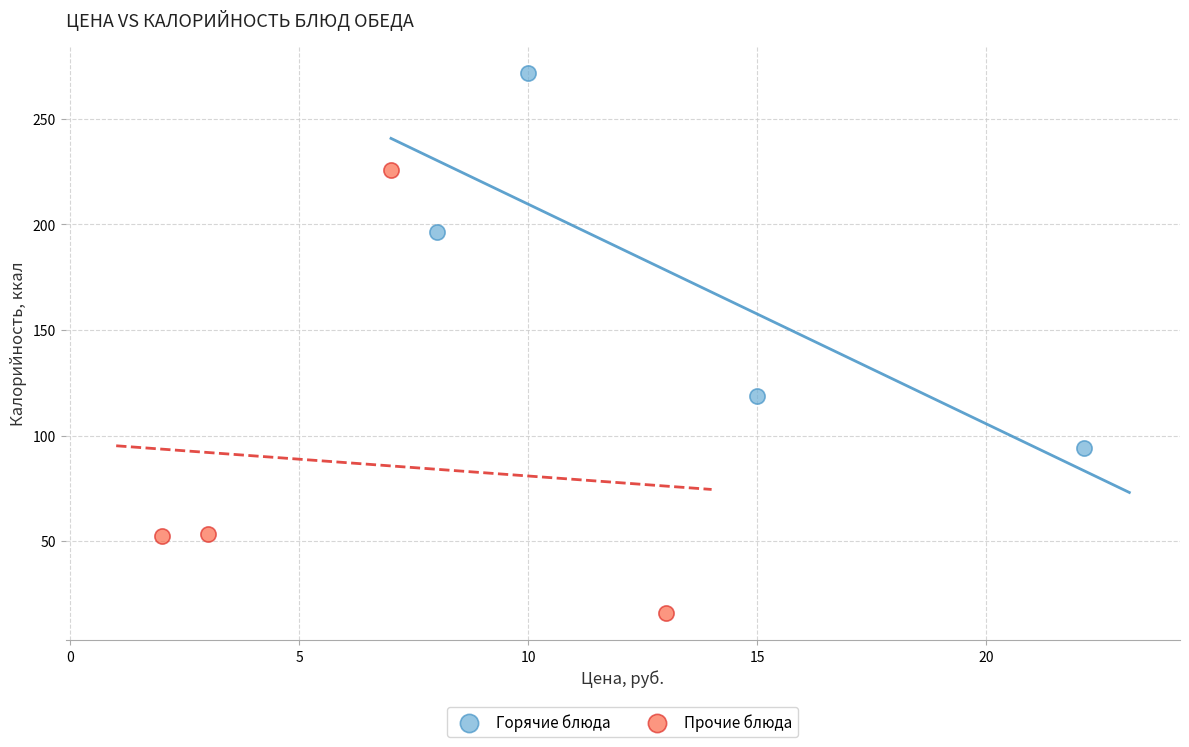

Which series contains the highest Y value?

Горячие блюда